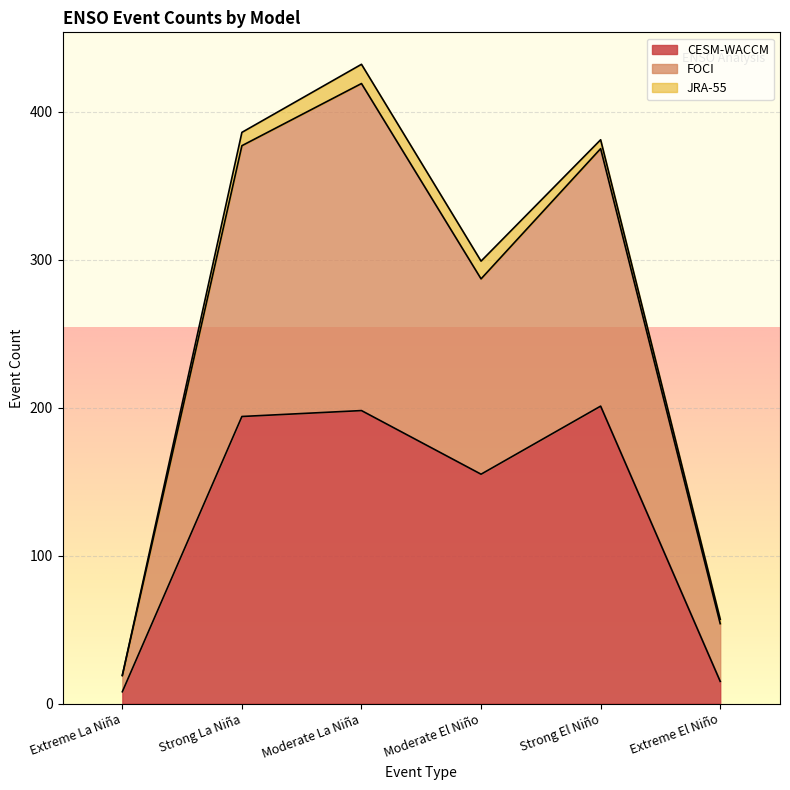

What is the total value across all series at Moderate La Niña?

432